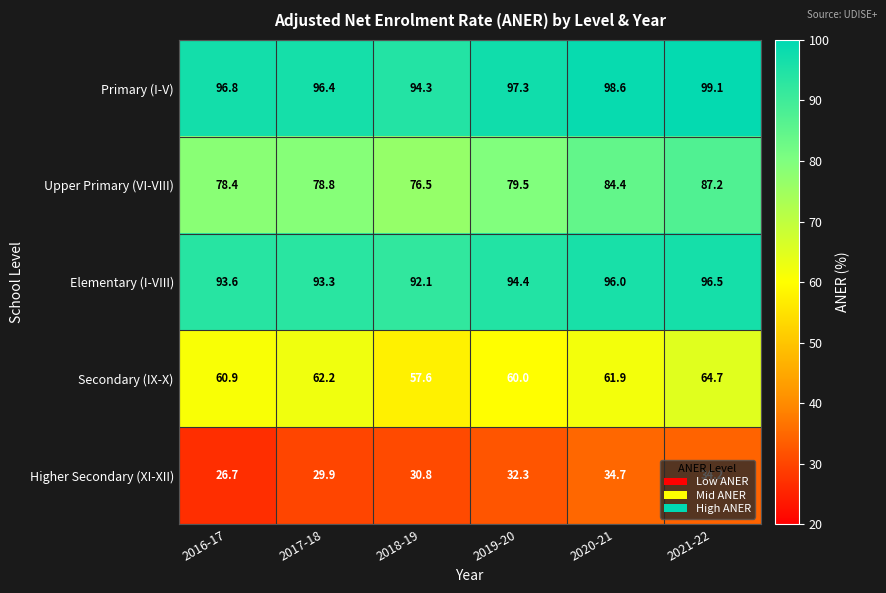

Between 2019-20 and 2020-21, which series saw the biggest shift?

Upper Primary (VI-VIII)